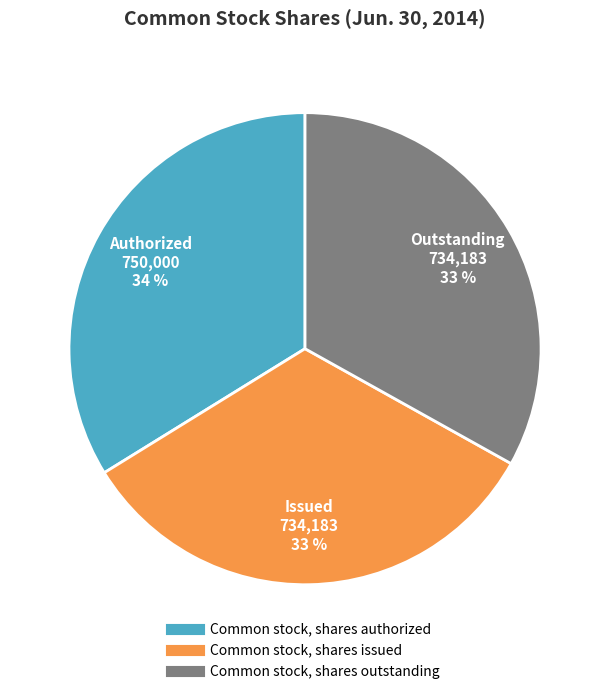

To the nearest percent, what portion does Common stock, shares outstanding represent?

33%